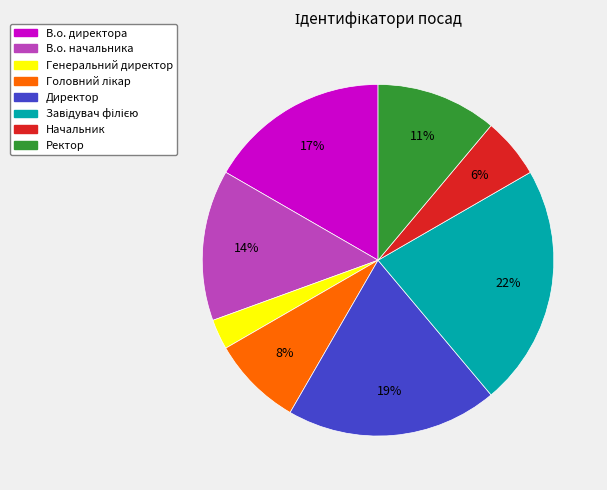

Count the number of slices in the pie.

8